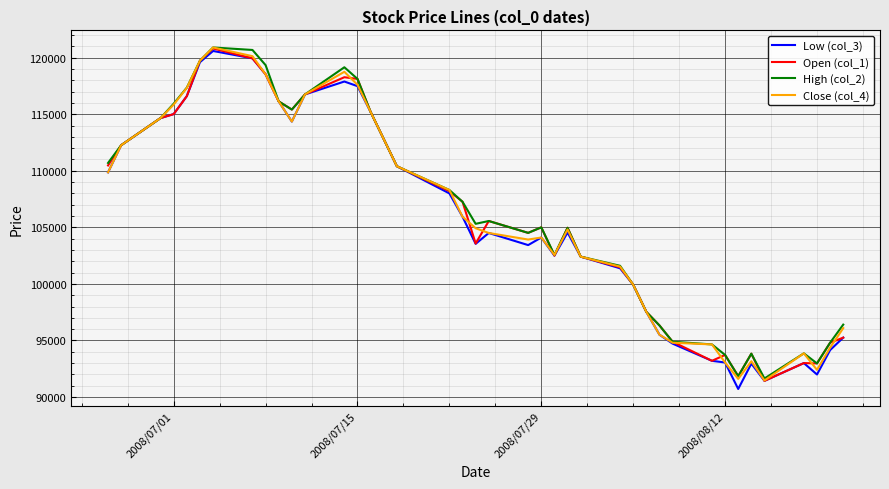

What is the maximum value for Low (col_3)?

120590